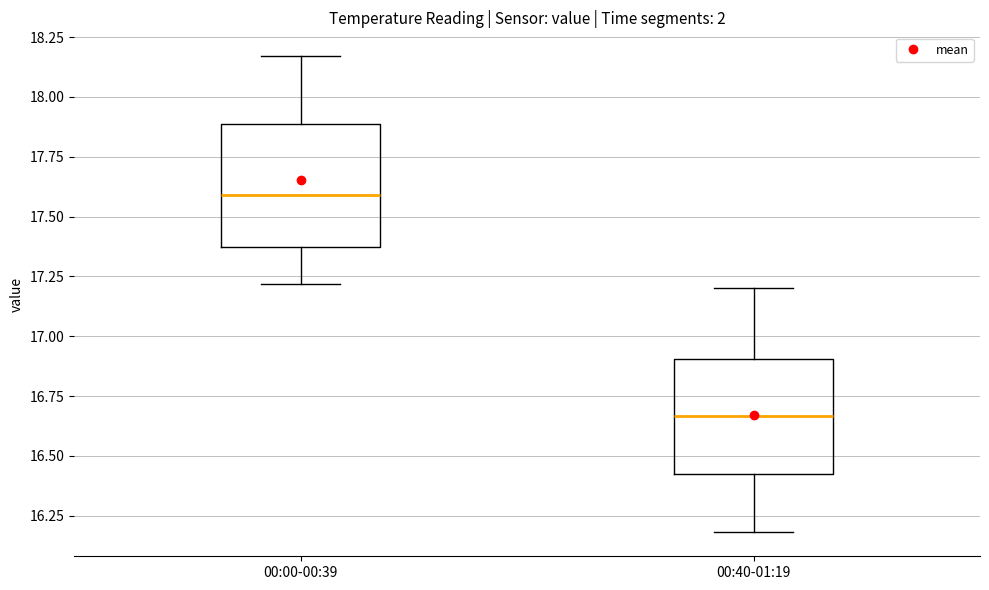

Reading left to right, transcribe this box plot: for each box, give where its median line is, the range the box spans, and where its two whiskers end, as read against the y-axis. The values are not printed on the chart, so give them approximately, as read against the axis.

00:00-00:39: median 17.60, box 17.35 to 17.90, whiskers 17.20 to 18.15
00:40-01:19: median 16.65, box 16.40 to 16.90, whiskers 16.20 to 17.20